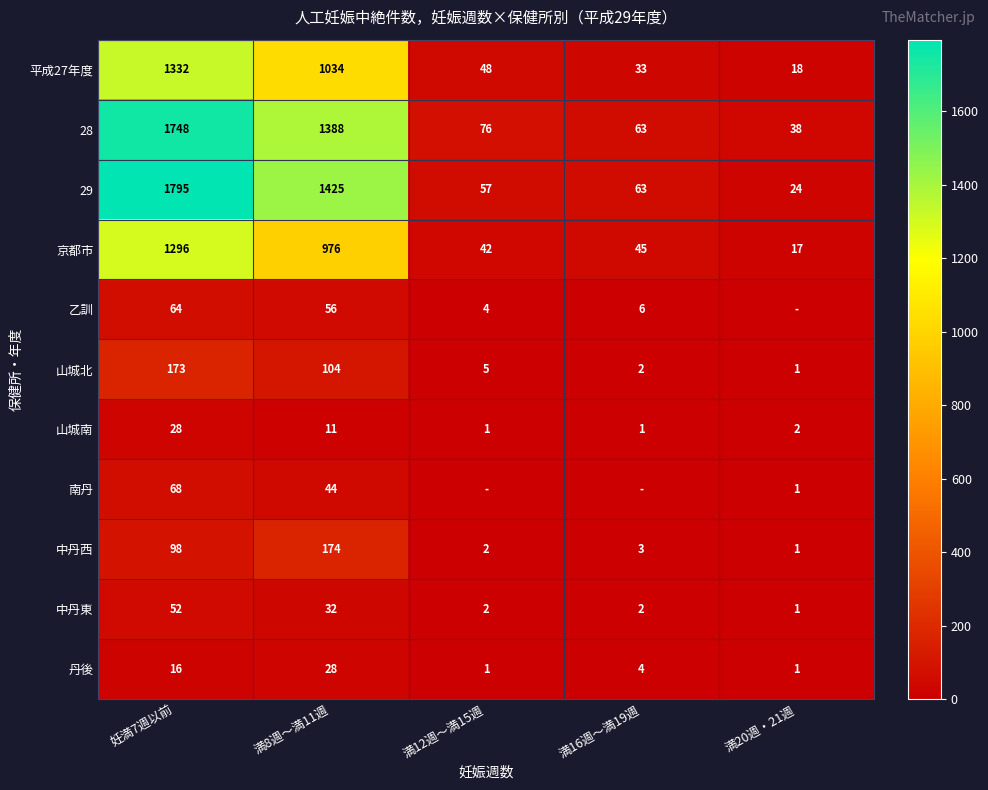

At which label does 山城北 reach its peak?

妊満7週以前